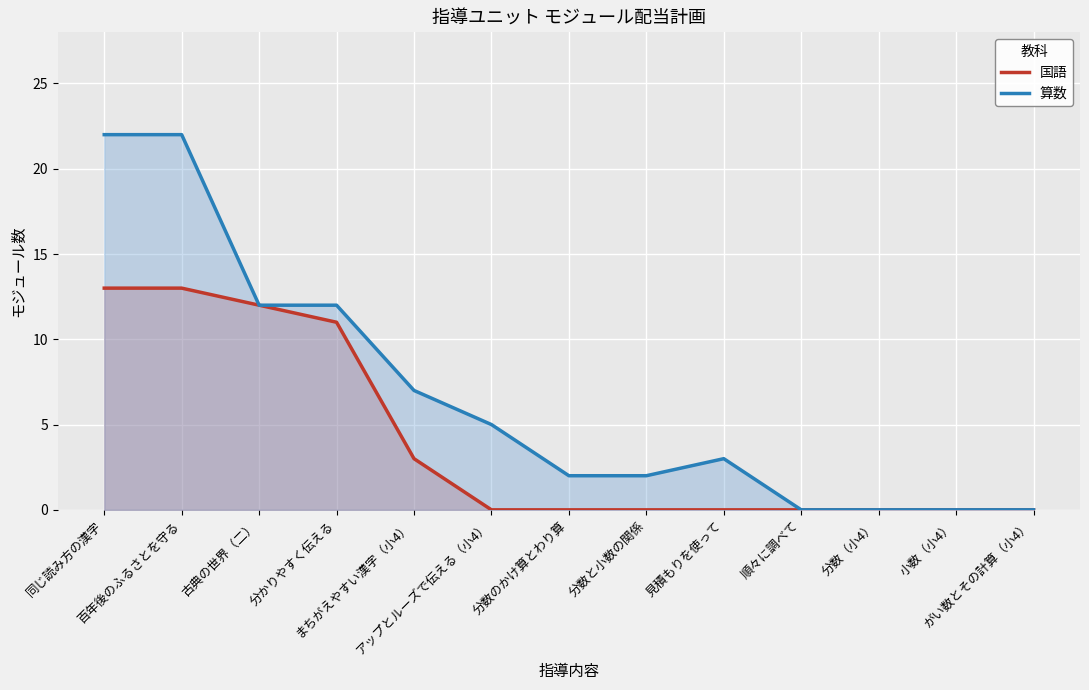

True or false: 算数 has a value of 17 at 古典の世界（二）.

False